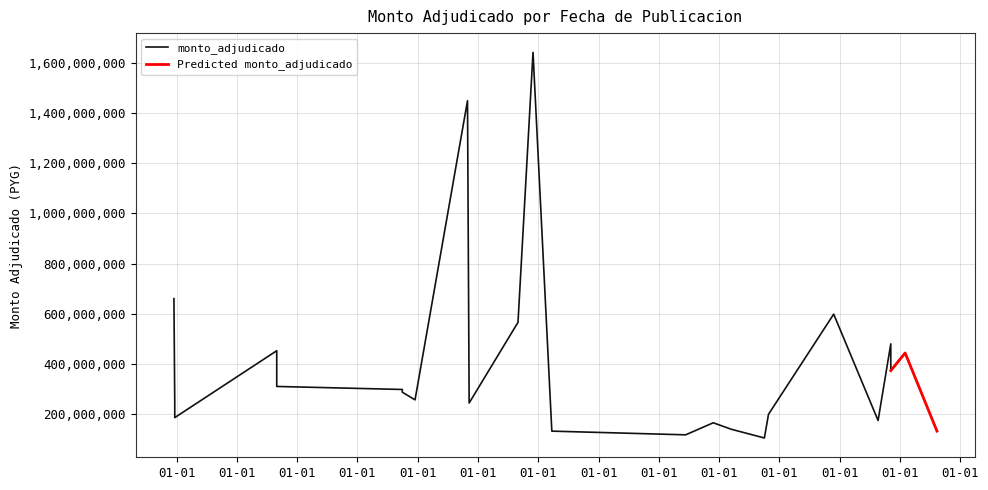

What is the minimum value for Predicted monto_adjudicado?

131050000